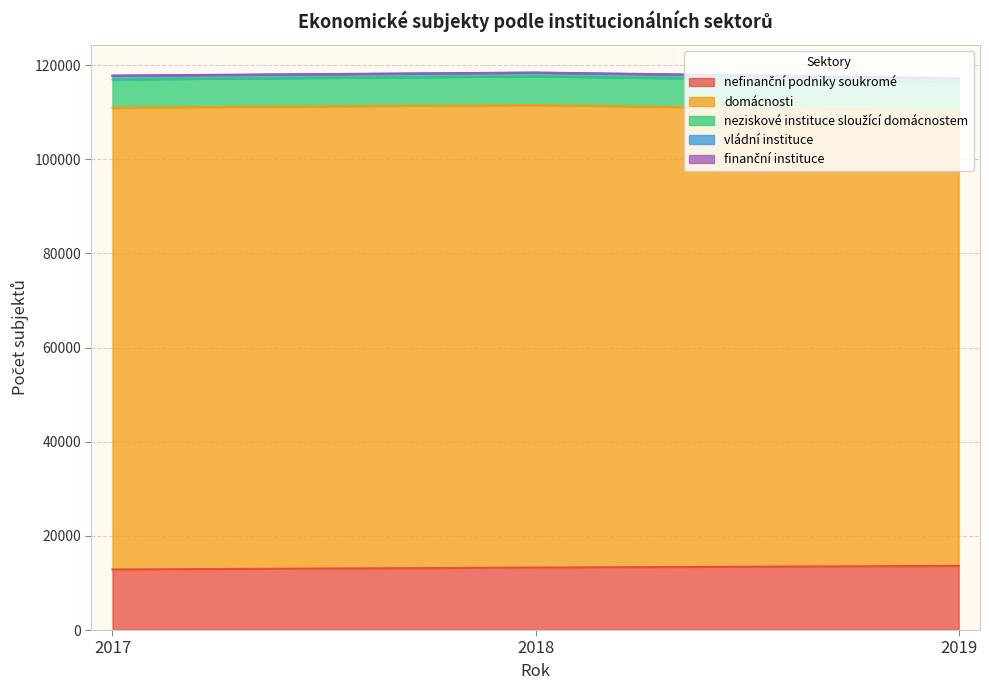

Which has a higher value, 2019 or 2018?

2019